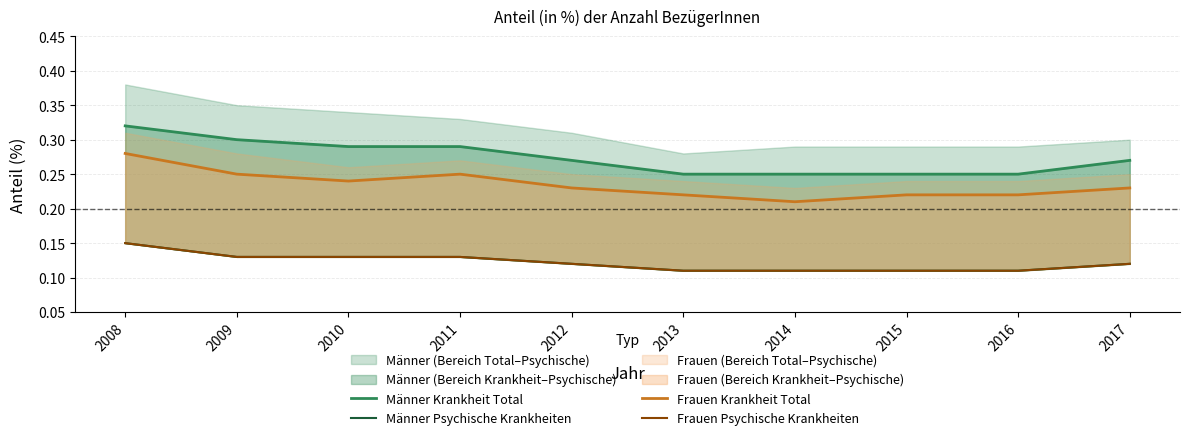

Which category has the lowest value in the Frauen Psychische Krankheiten series?

2013